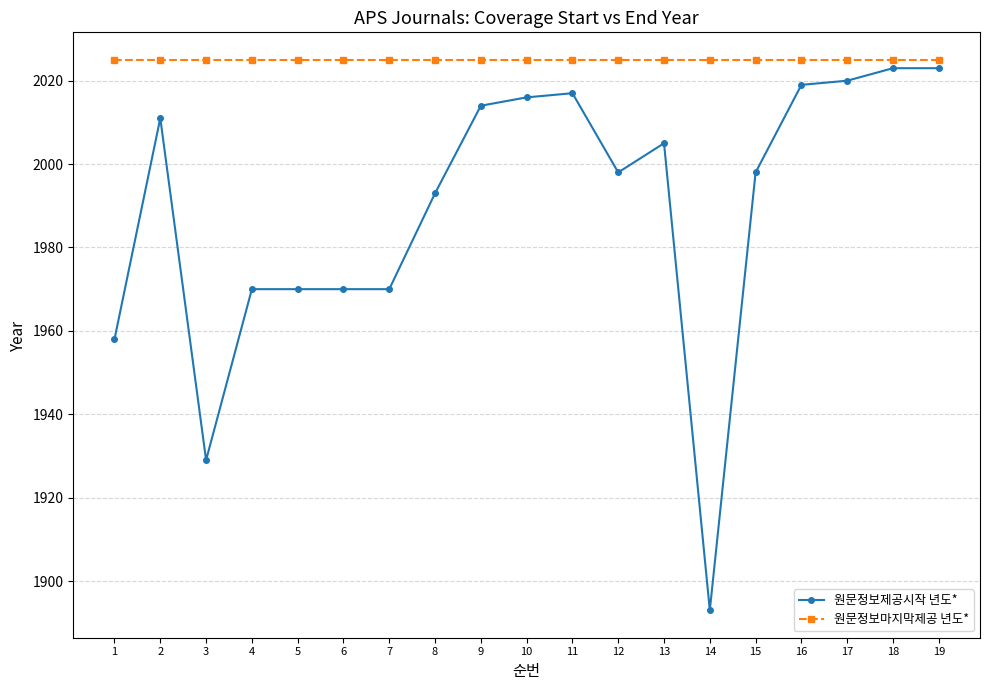

Where does the 원문정보제공시작 년도* series first go above 1998?

2